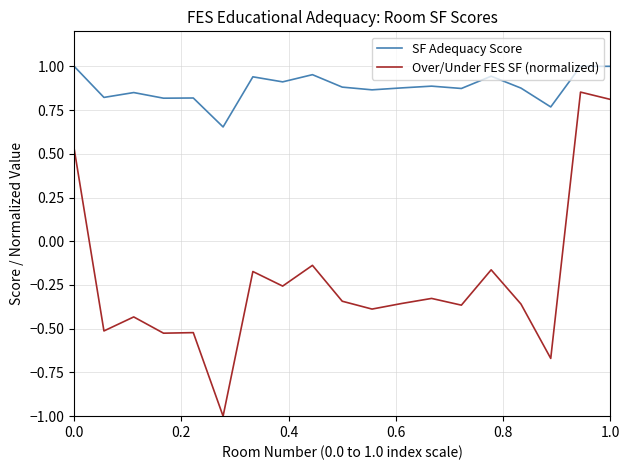

True or false: Over/Under FES SF (normalized) and SF Adequacy Score cross at least once.

False